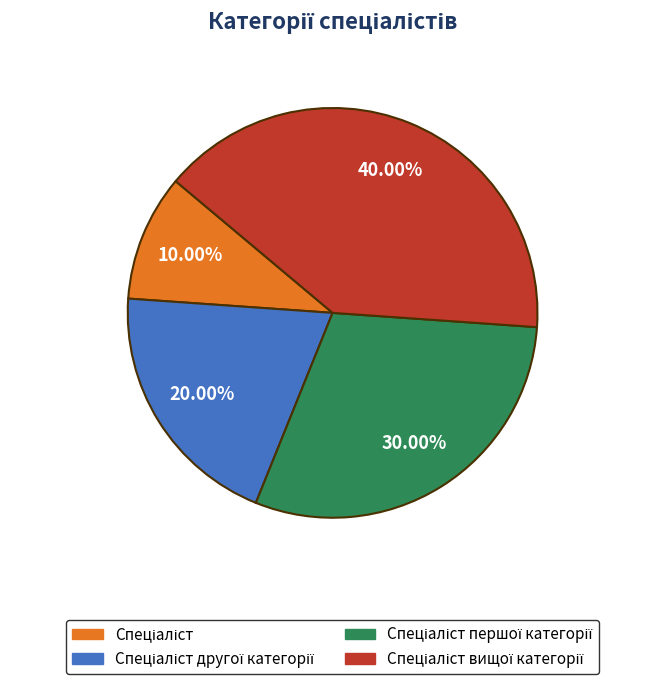

Does any single category account for the majority?

No